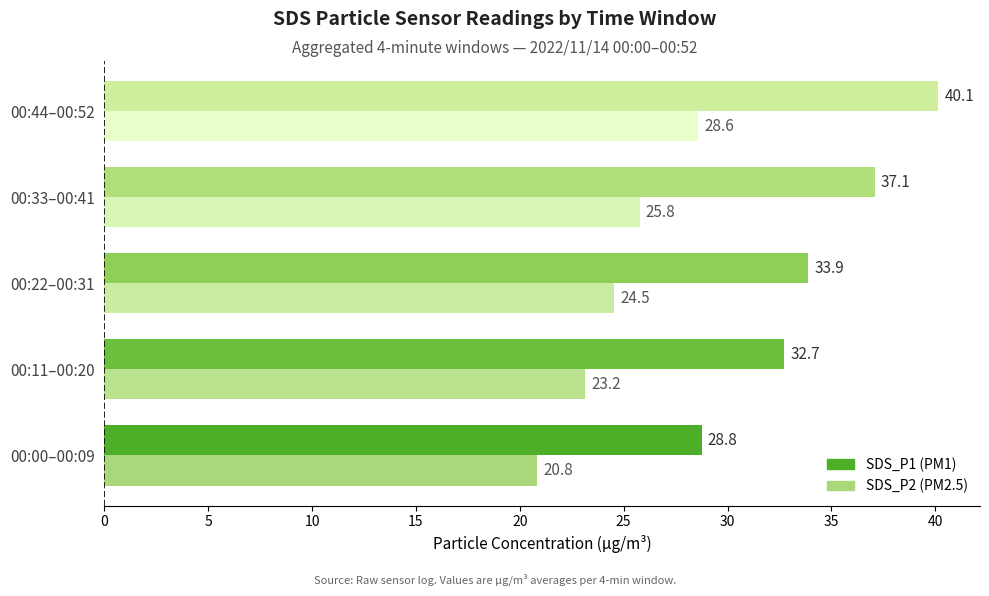

Count the number of data series in this chart.

2